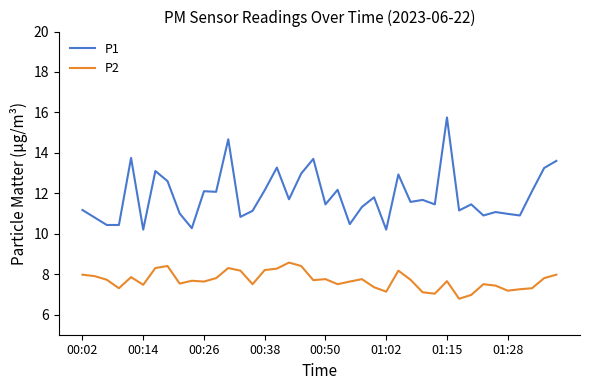

What is the minimum value for P1?

10.2